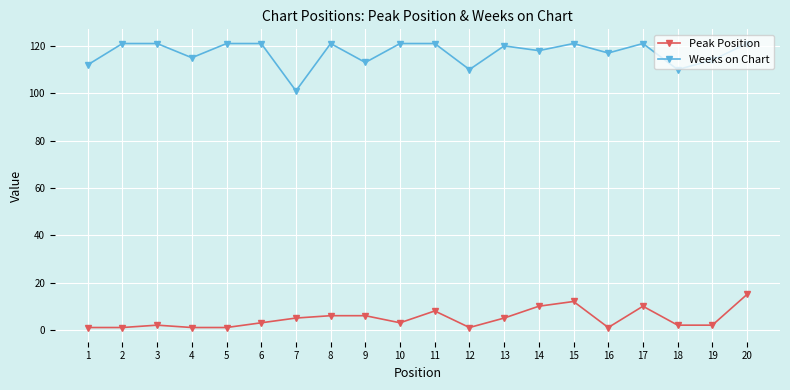

At which label does Weeks on Chart reach its minimum?

7